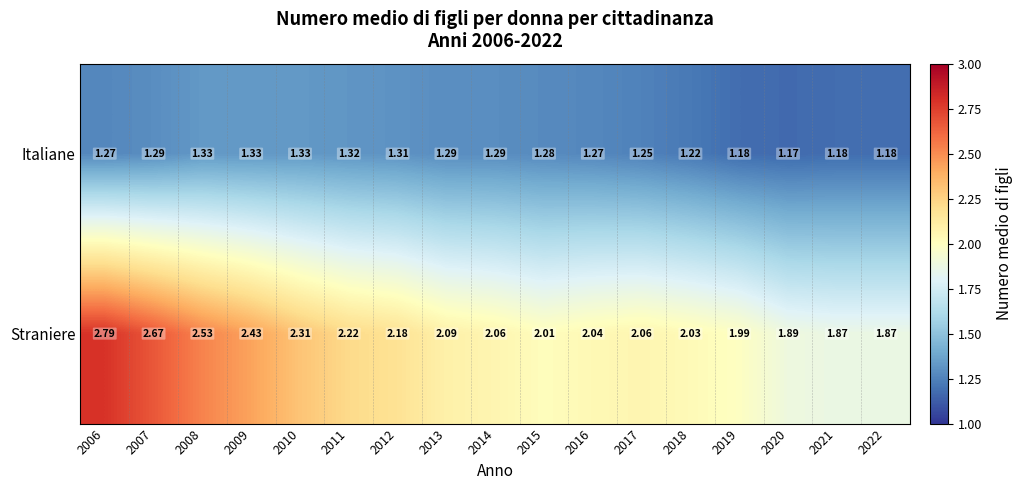

Is the value of Italiane at 2015 greater than the value of Straniere at 2021?

No